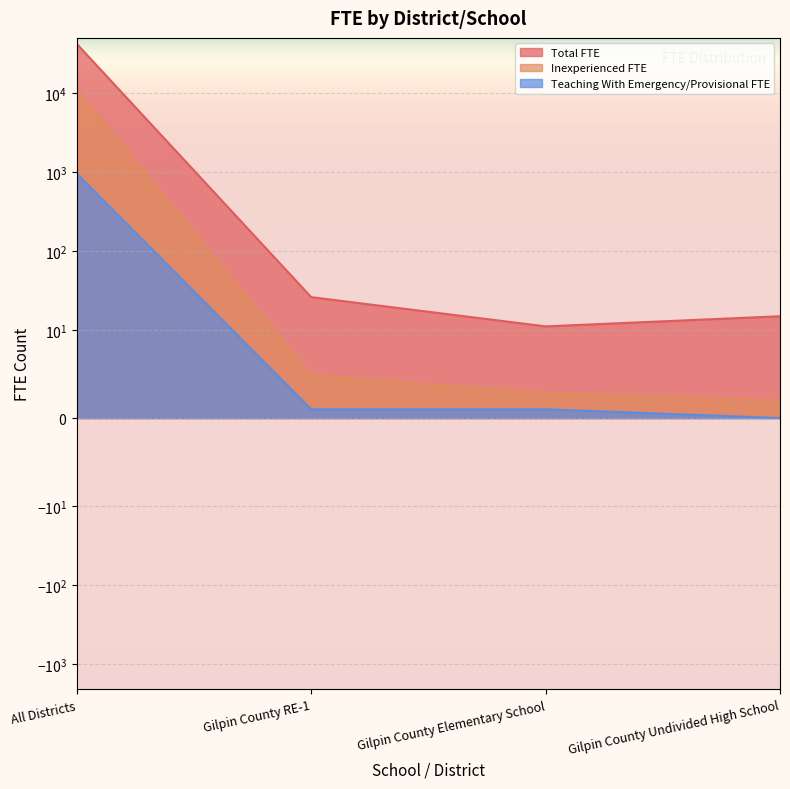

What is the label of the 4th point from the left?

Gilpin County Undivided High School